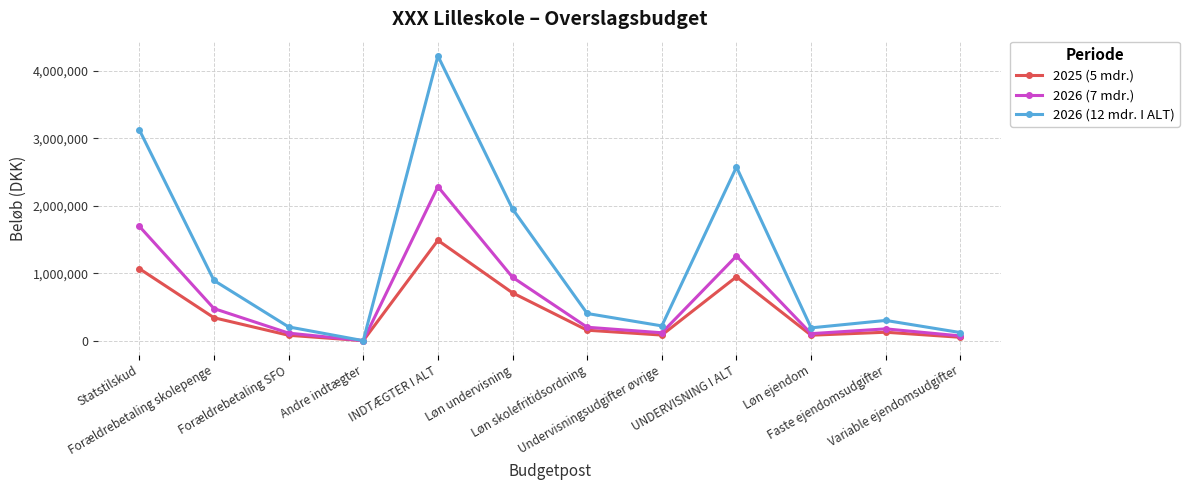

True or false: 2025 (5 mdr.) has more than 0 points higher than both neighbors.

True